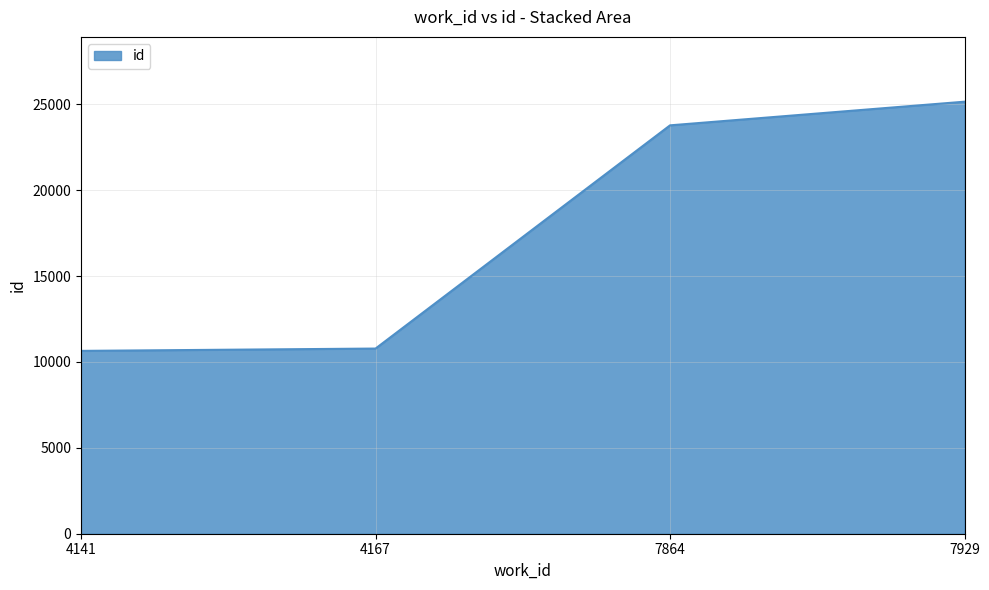

Does the chart have visible grid lines?

Yes